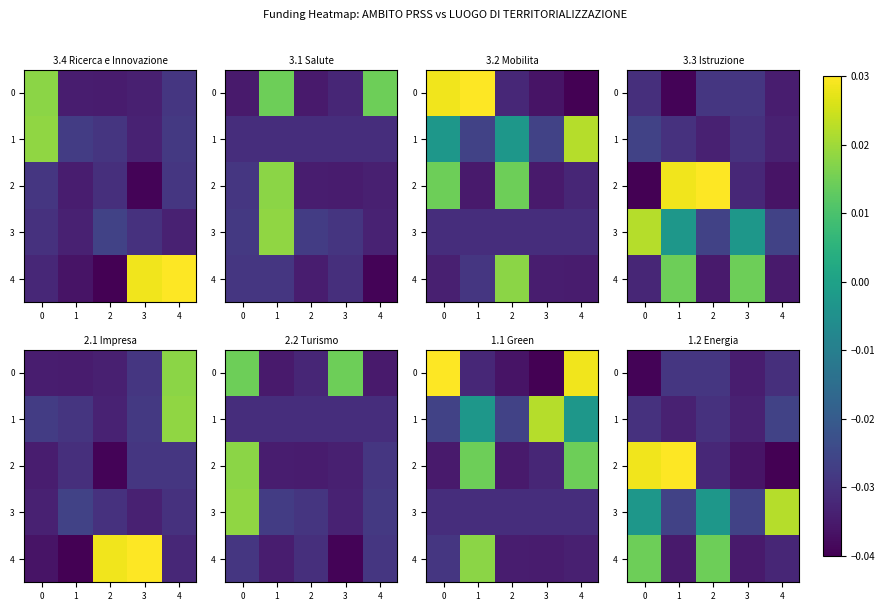

The 4 series shows -0.1 at 1. True or false?

False